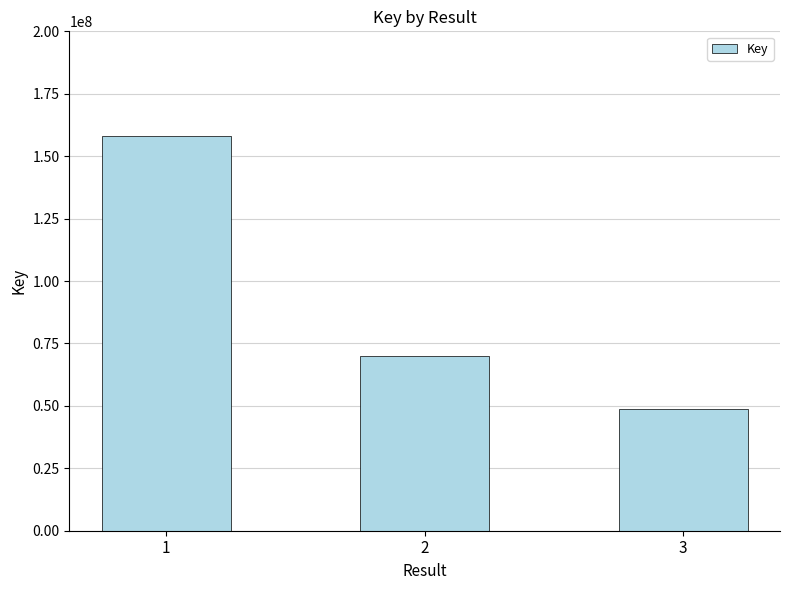

Read the value at 1, to the nearest 100.

158178300